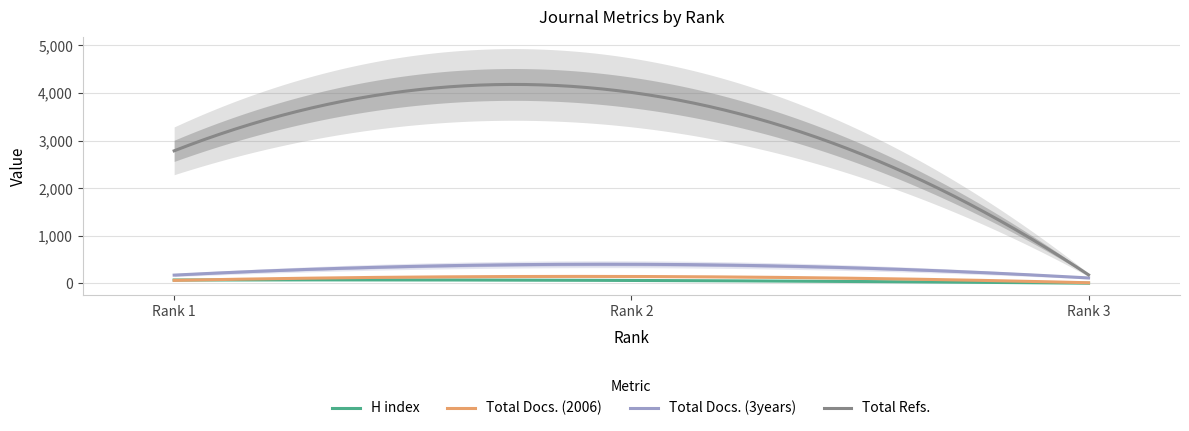

Where does the H index series first go above 64?

Rank 1